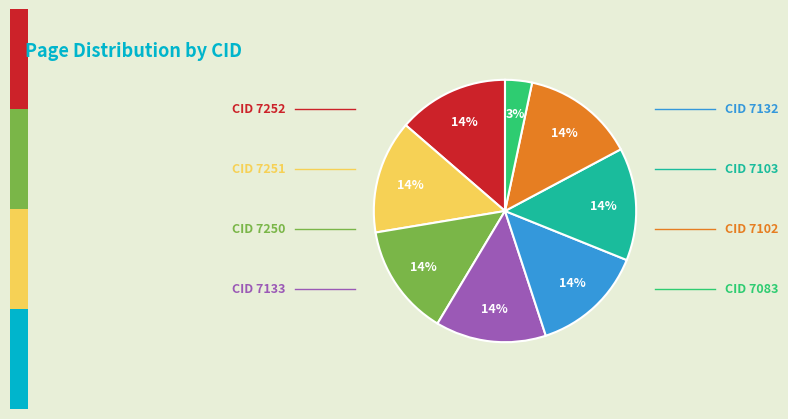

Is there any slice that represents more than half of the pie?

No